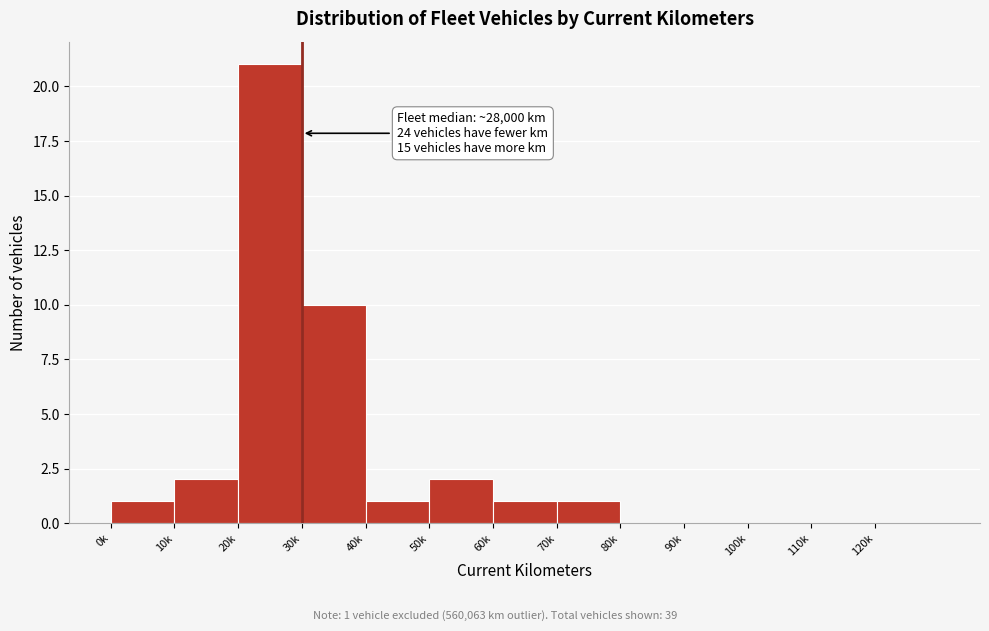

Reading right to left, extract all data points from this chart.

120k=0	110k=0	100k=0	90k=0	80k=0	70k=1	60k=1	50k=2	40k=1	30k=10	20k=21	10k=2	0k=1